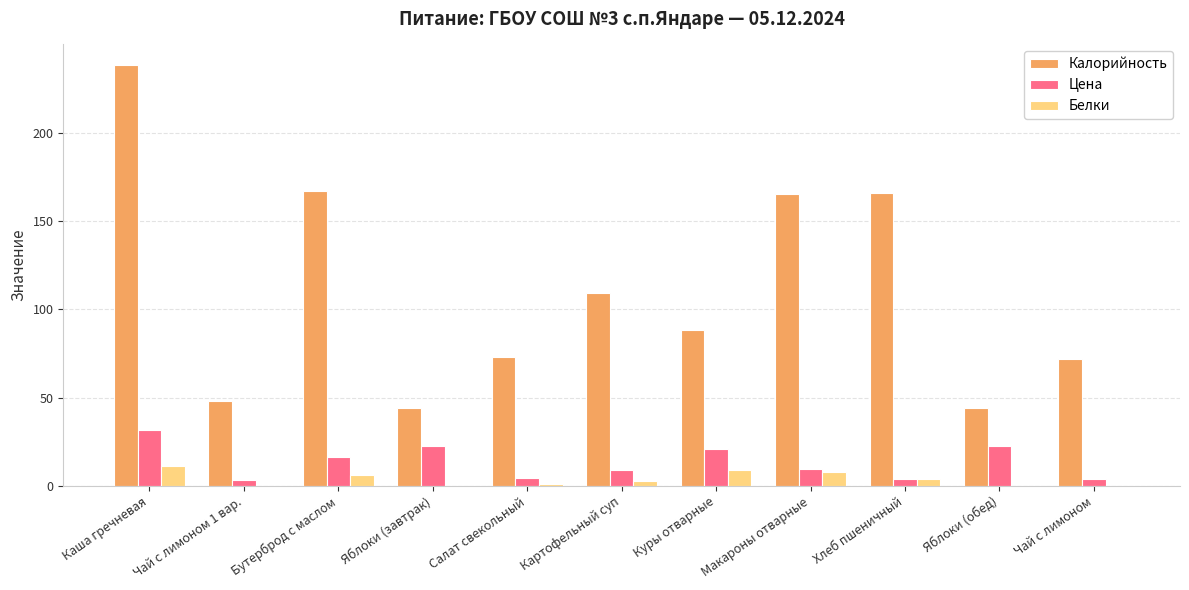

Which series changed the most between Яблоки (завтрак) and Хлеб пшеничный?

Калорийность